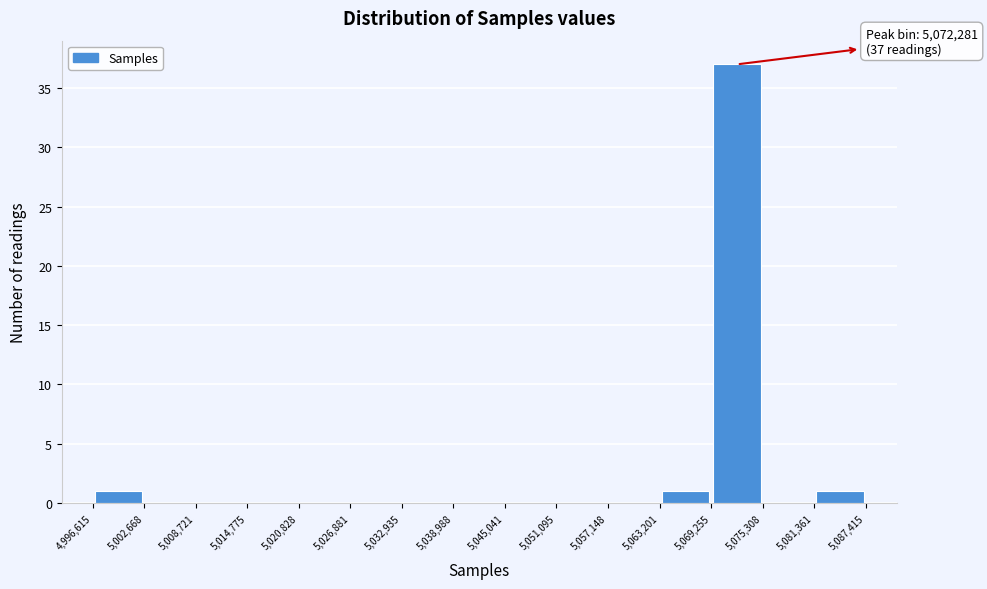

Over which range of the x-axis is the bar tallest?

5,069,255 to 5,075,308